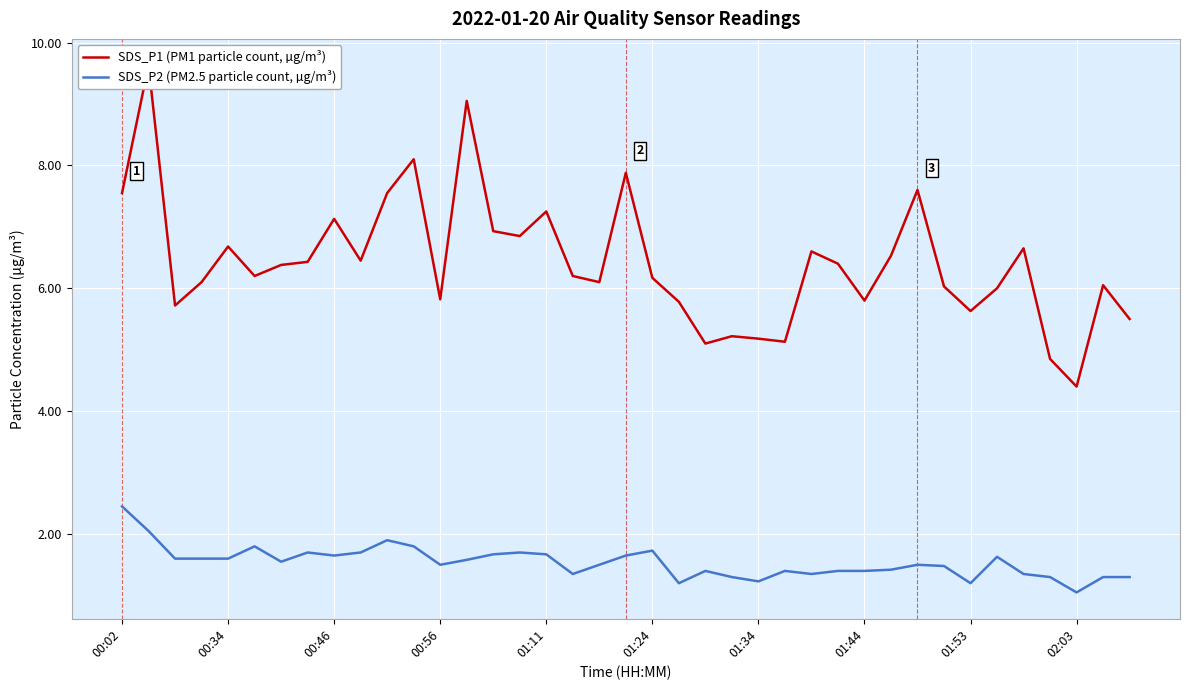

The value of SDS_P2 (PM2.5 particle count, µg/m³) at 01:44 is 2.5. True or false?

False